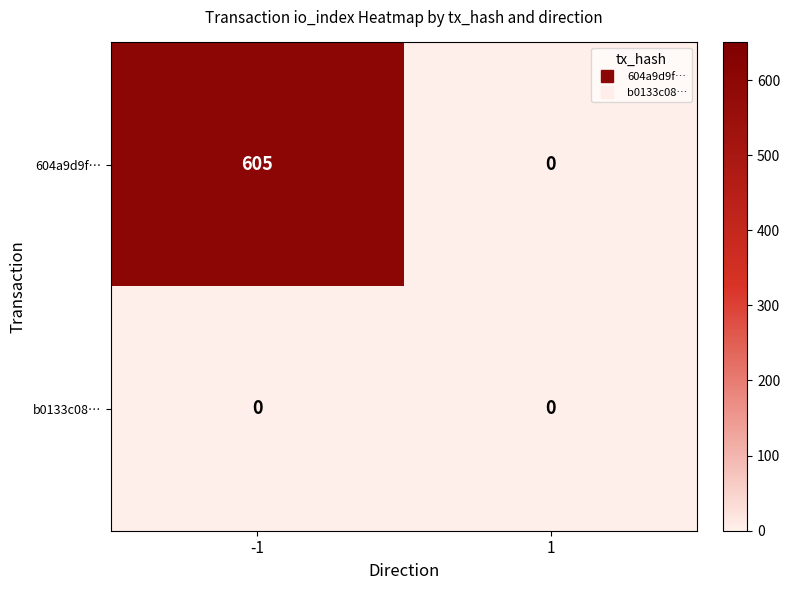

Between -1 and 1, which series saw the biggest shift?

604a9d9f…